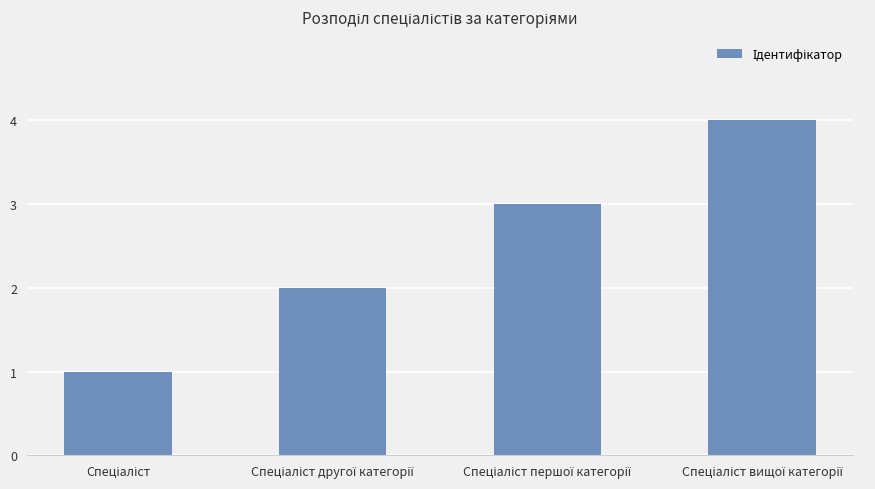

Count the values in the range 2 to 4.

3